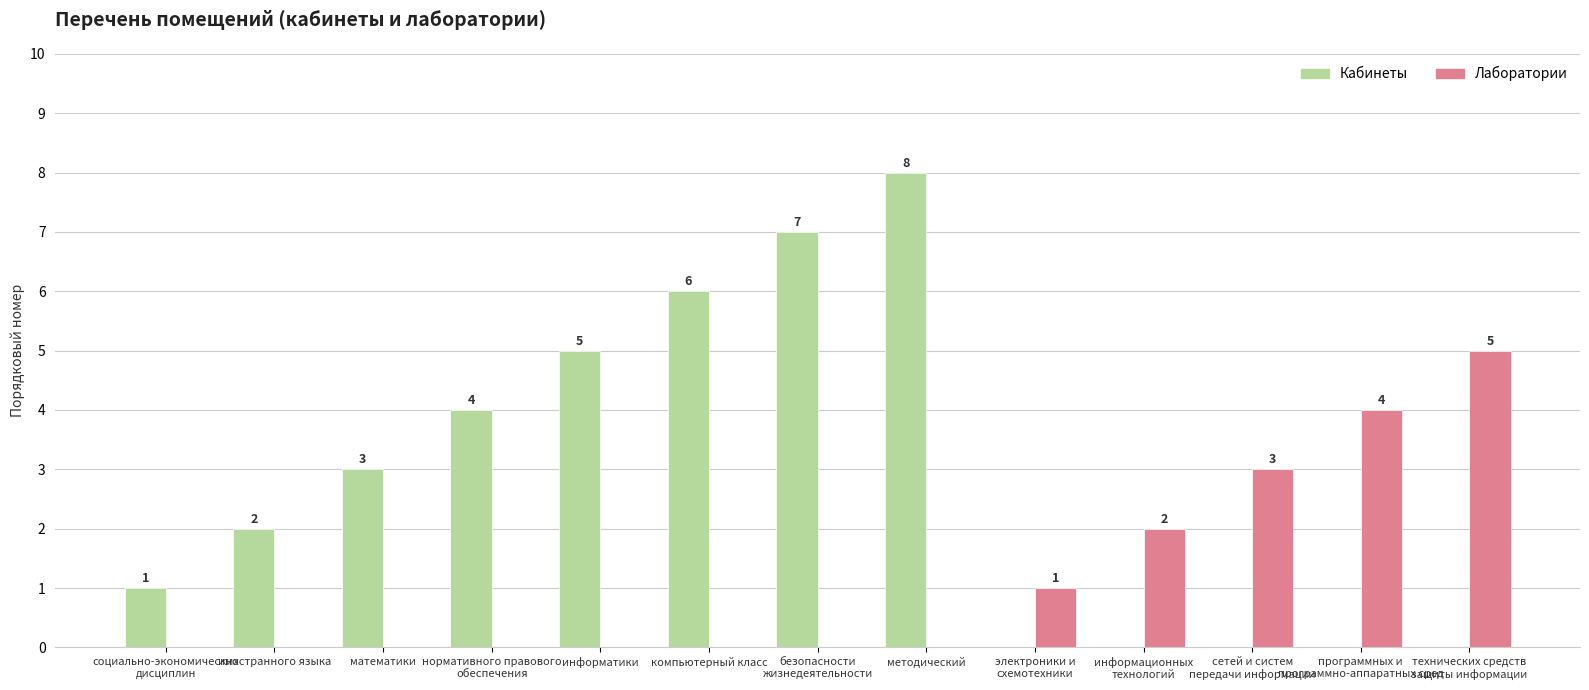

Reading left to right, what are all the values shown in this chart?

Кабинеты: 1	2	3	4	5	6	7	8	0	0	0	0	0
Лаборатории: 0	0	0	0	0	0	0	0	1	2	3	4	5